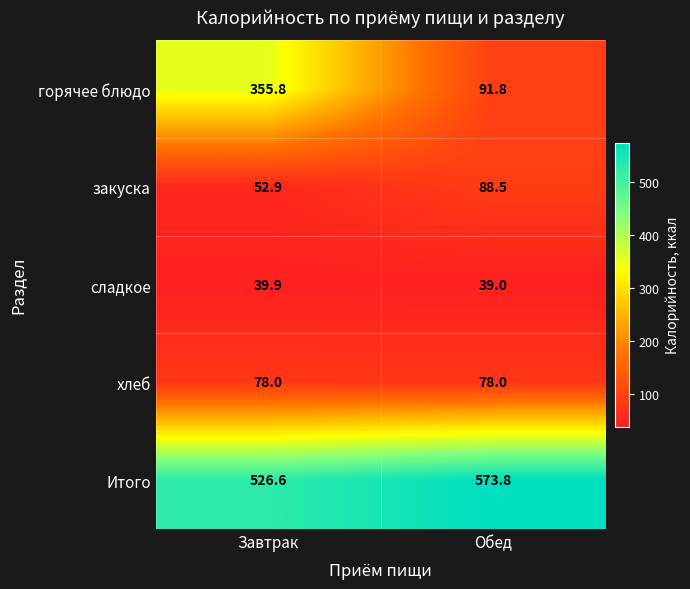

Which series changed the most between Завтрак and Обед?

горячее блюдо